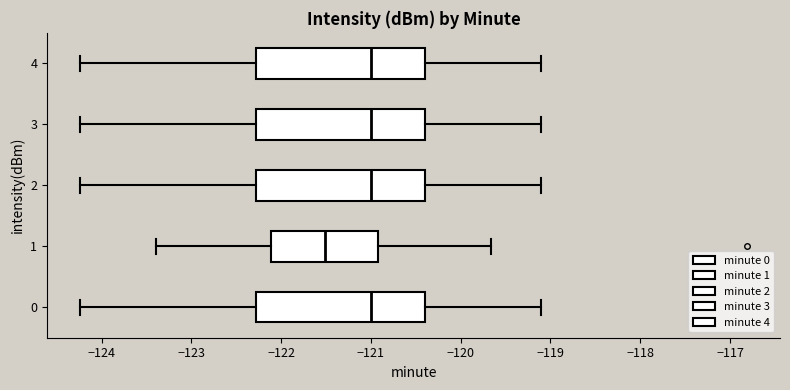

Reading bottom to top, transcribe this box plot: for each box, give where its median line is, the range the box spans, and where its two whiskers end, as read against the x-axis. The values are not printed on the chart, so give them approximately, as read against the axis.

0: median -121.0, box -122.3 to -120.4, whiskers -124.2 to -119.1
1: median -121.5, box -122.1 to -120.9, whiskers -123.4 to -119.7
2: median -121.0, box -122.3 to -120.4, whiskers -124.2 to -119.1
3: median -121.0, box -122.3 to -120.4, whiskers -124.2 to -119.1
4: median -121.0, box -122.3 to -120.4, whiskers -124.2 to -119.1